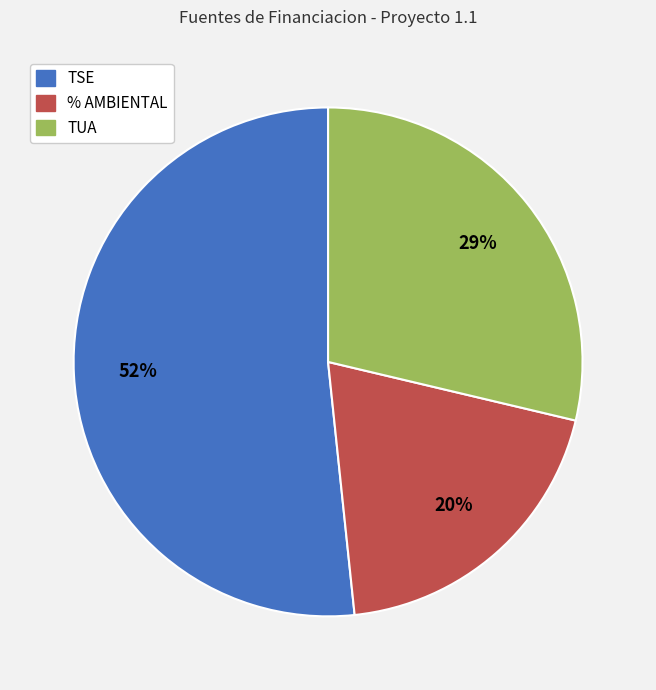

Is % AMBIENTAL the majority of the pie?

No